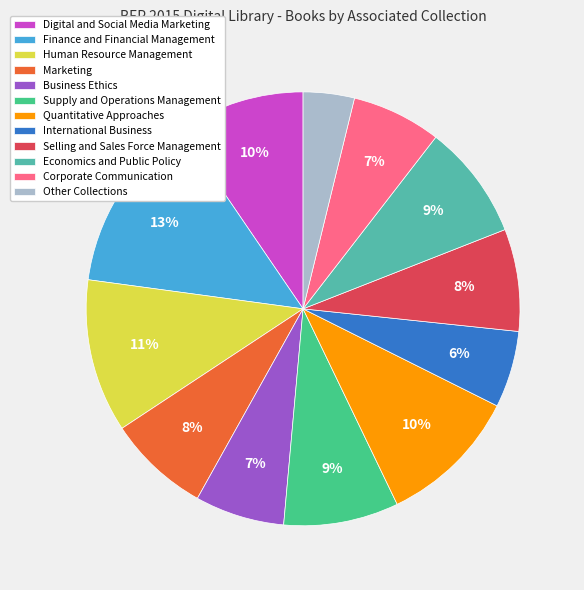

Between Corporate Communication and Supply and Operations Management, which is larger?

Supply and Operations Management